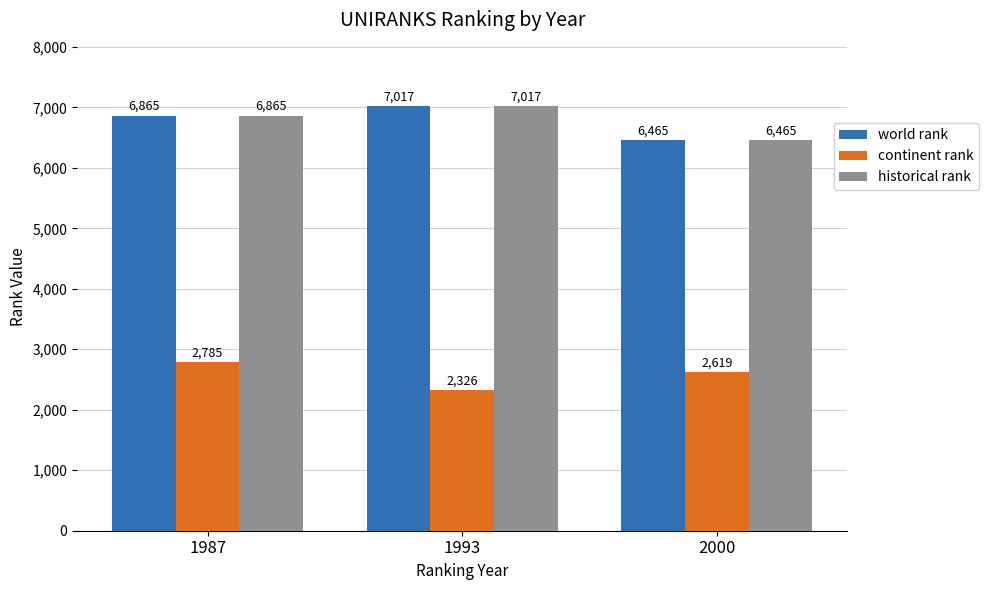

True or false: continent rank has a value of 756 at 1987.

False